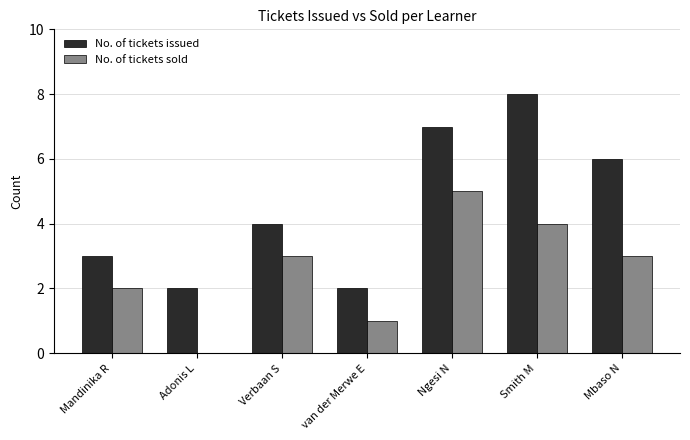

What is the spread (max minus min) of values at Ngesi N?

2